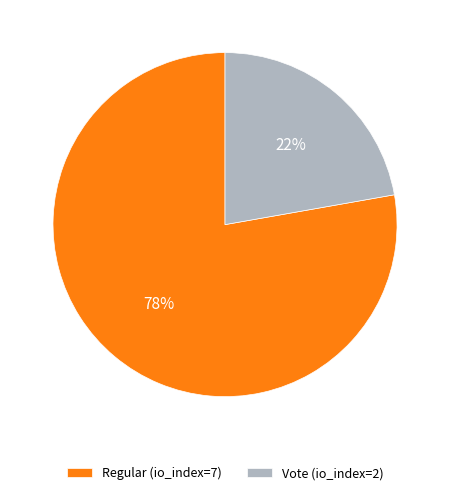

What is the majority slice?

Regular (io_index=7)